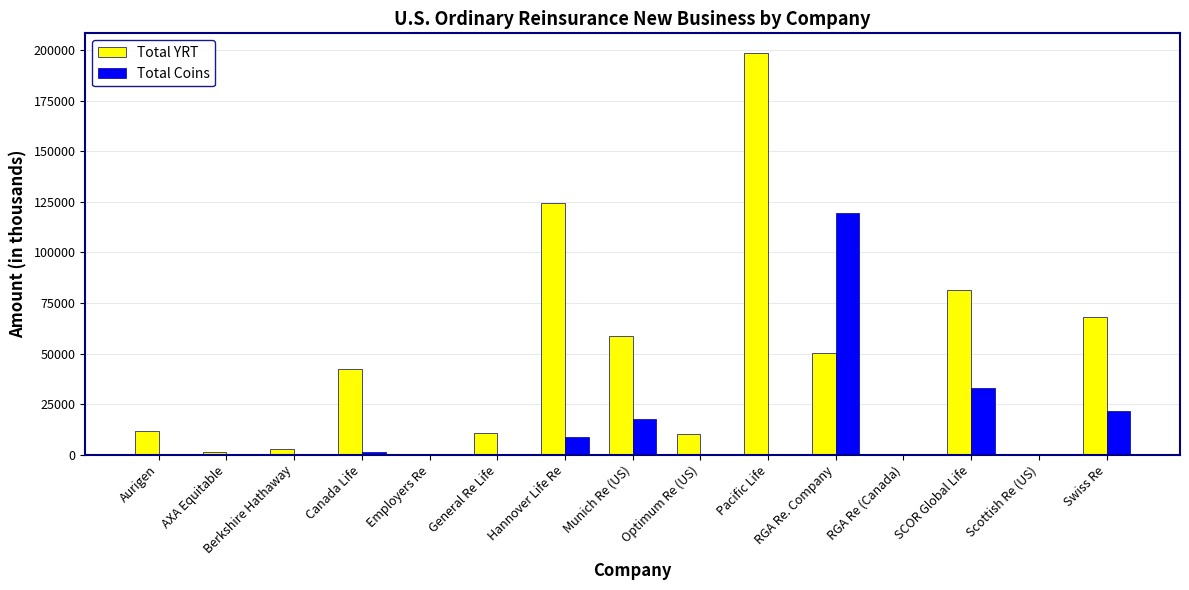

What is the greatest value displayed?

198383.0